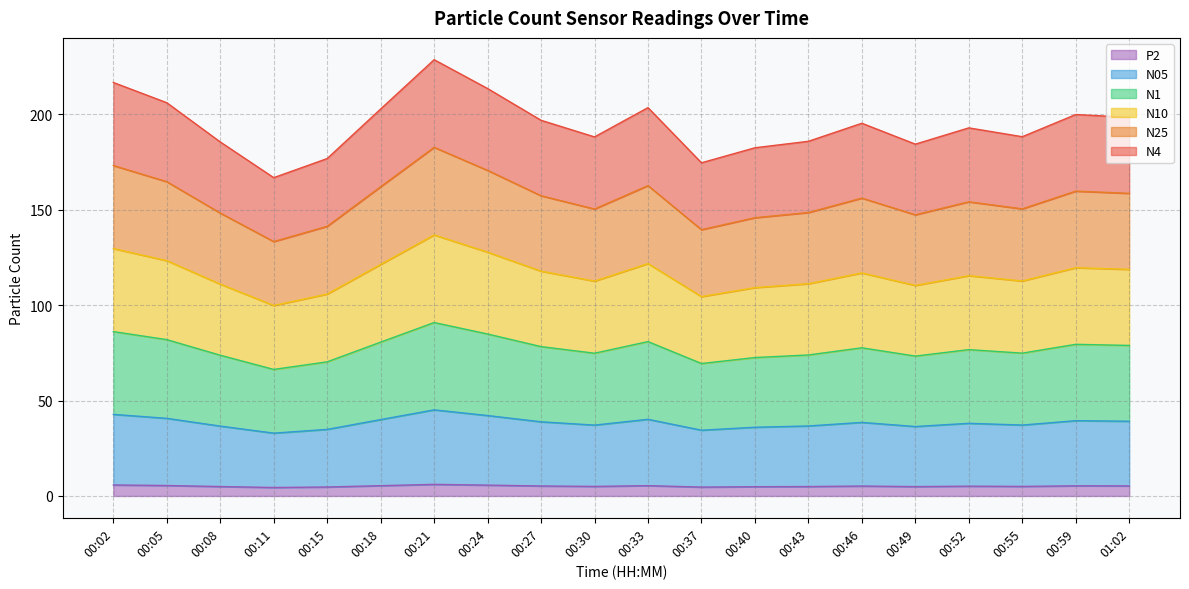

True or false: N1 and N4 cross at least once.

False